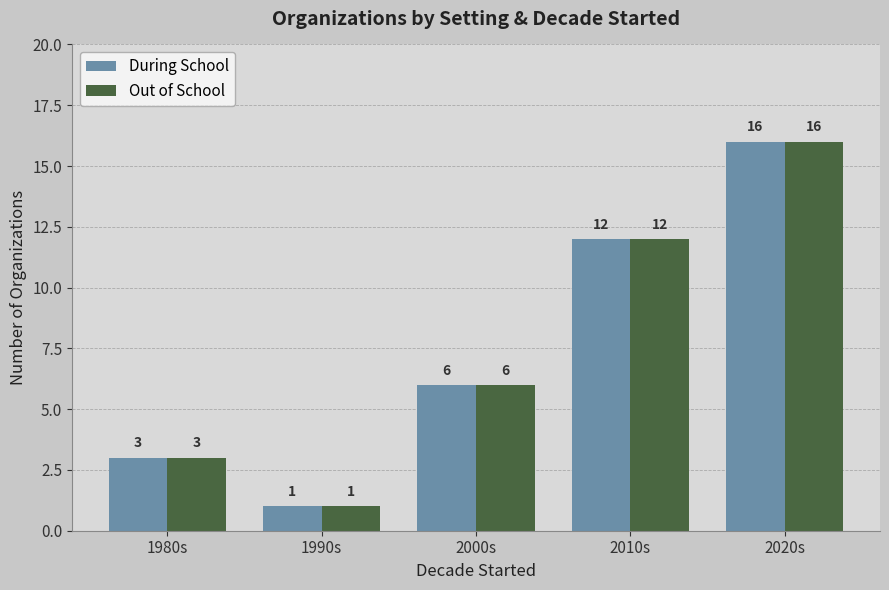

The During School series shows 4 at 2000s. True or false?

False